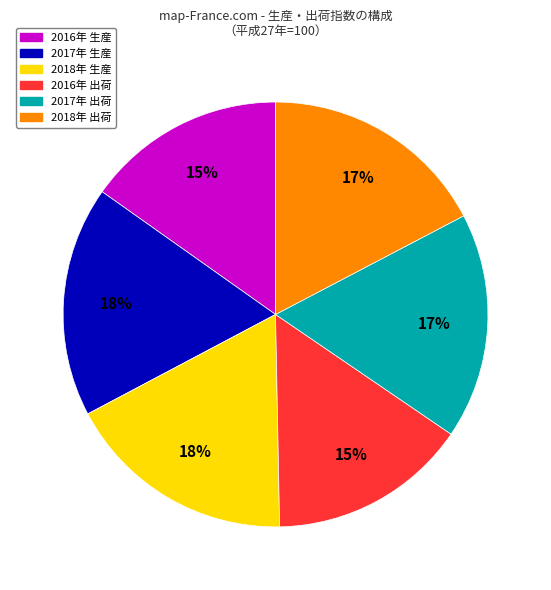

To the nearest percent, what is the combined percentage of 2017年 生産 and 2018年 出荷?

35%